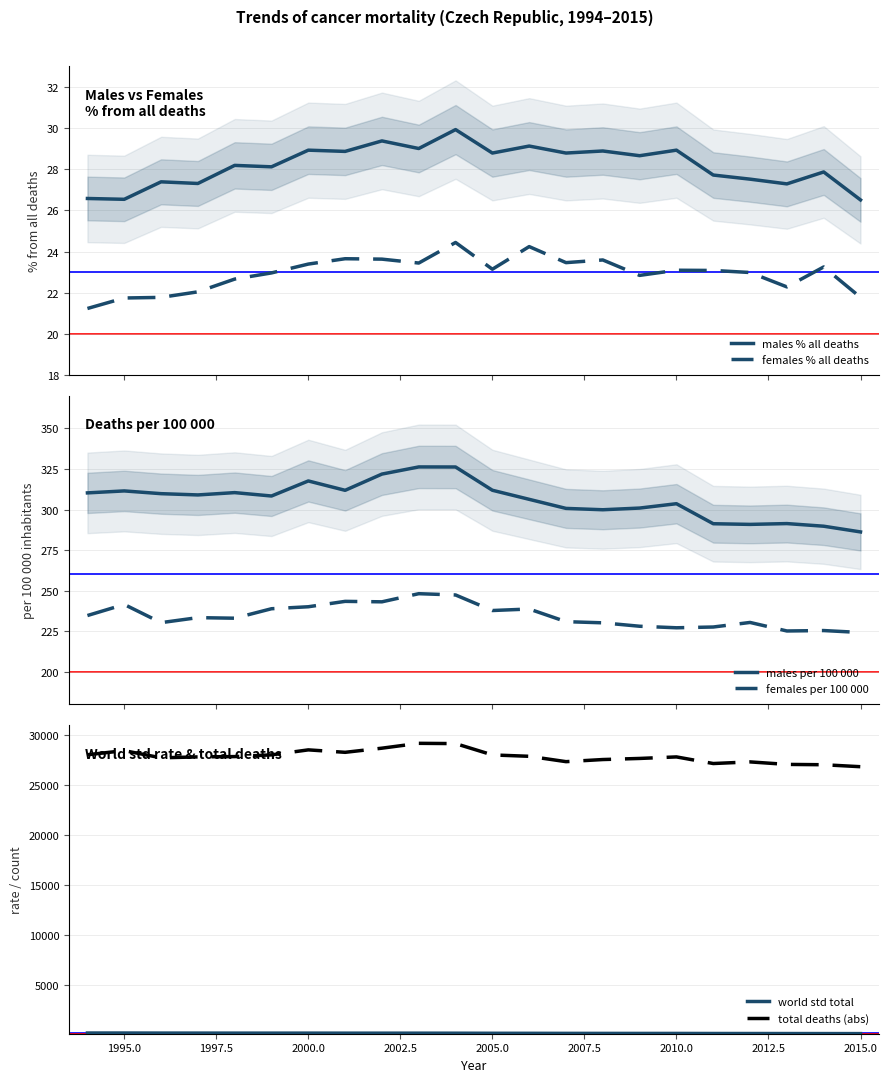

What is the lowest value of the males % all deaths series?

26.5